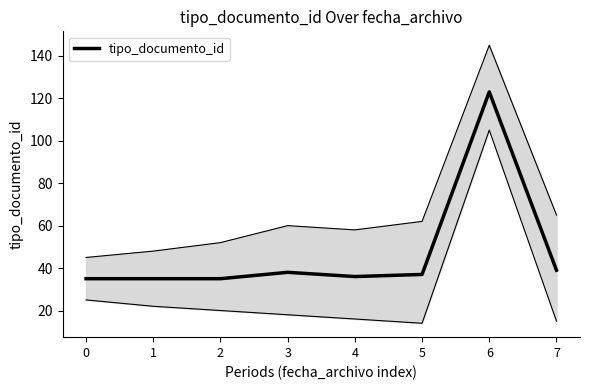

How many values are below 37?

4